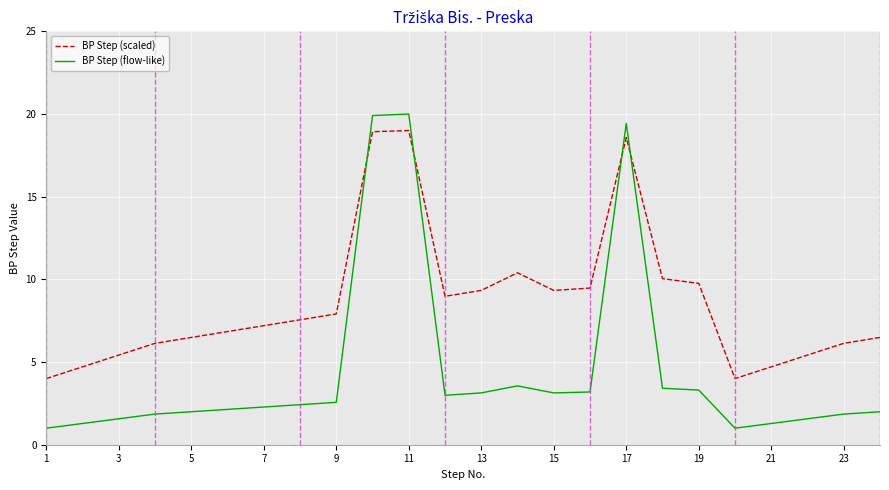

After their last crossing, which series has the higher values: BP Step (flow-like) or BP Step (scaled)?

BP Step (scaled)